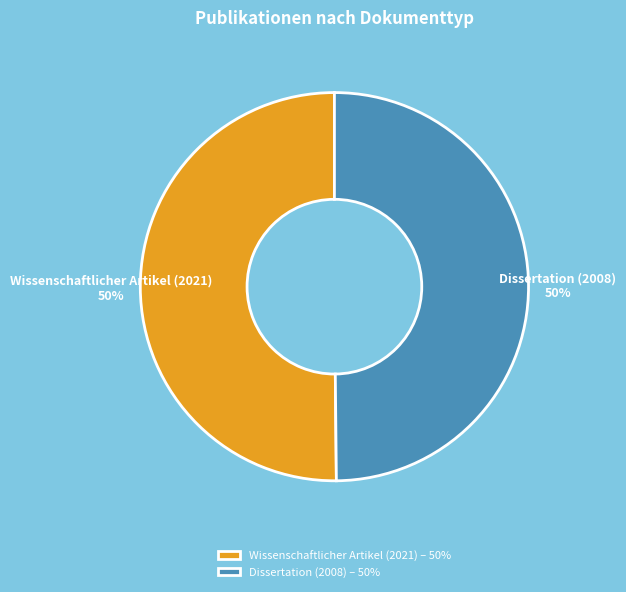

What is the ratio of the value at Dissertation (2008) to the value at Wissenschaftlicher Artikel (2021)?

1.0